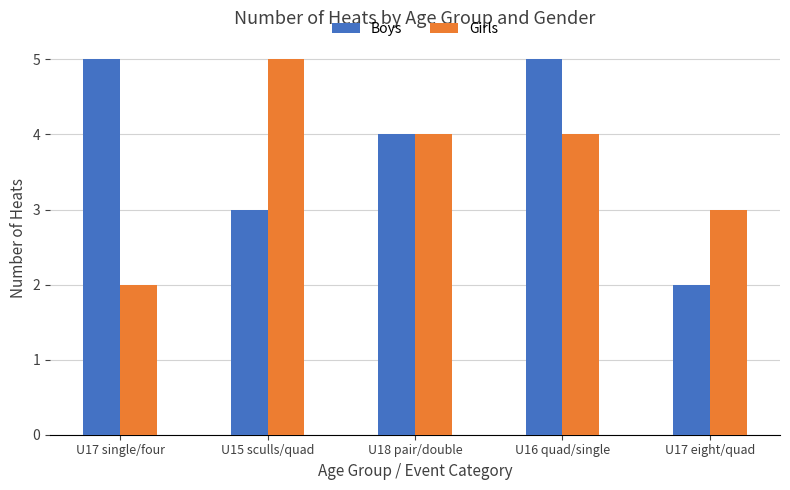

Reading left to right, list all the values displayed in this chart.

Boys: U17 single/four=5	U15 sculls/quad=3	U18 pair/double=4	U16 quad/single=5	U17 eight/quad=2
Girls: U17 single/four=2	U15 sculls/quad=5	U18 pair/double=4	U16 quad/single=4	U17 eight/quad=3